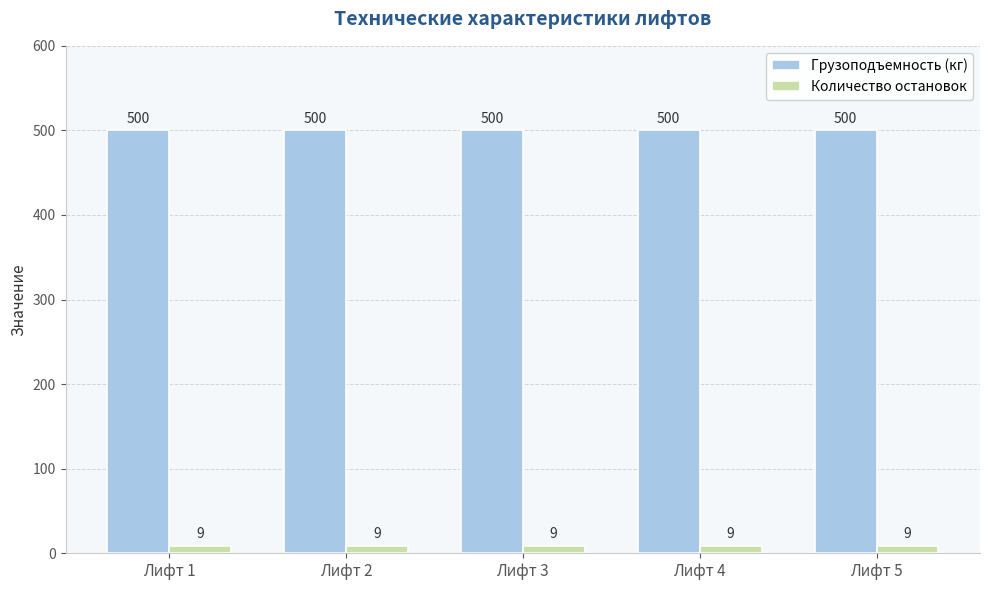

What are all the series names shown in the legend?

Грузоподъемность (кг), Количество остановок